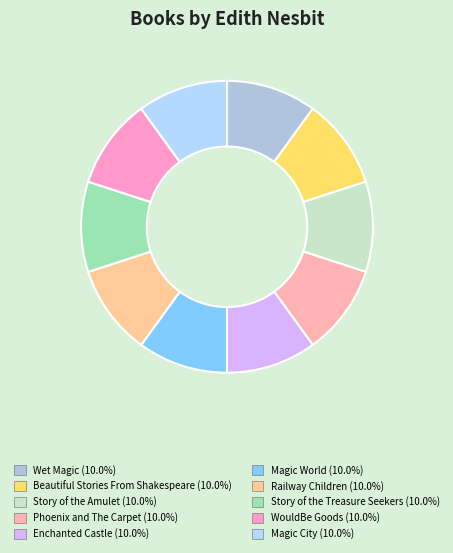

Is there a majority slice in this chart?

No